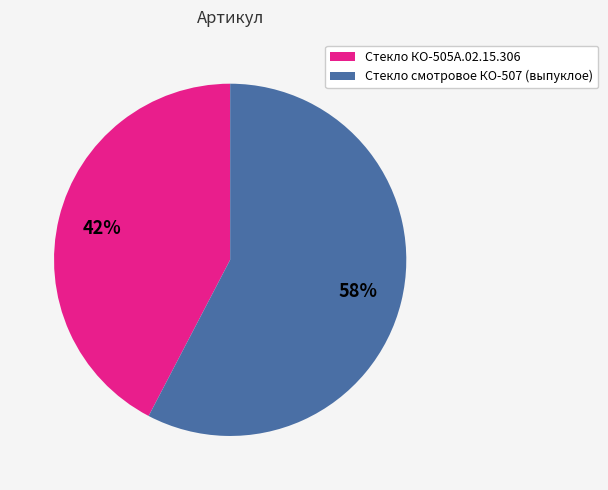

Count the number of slices in the pie.

2